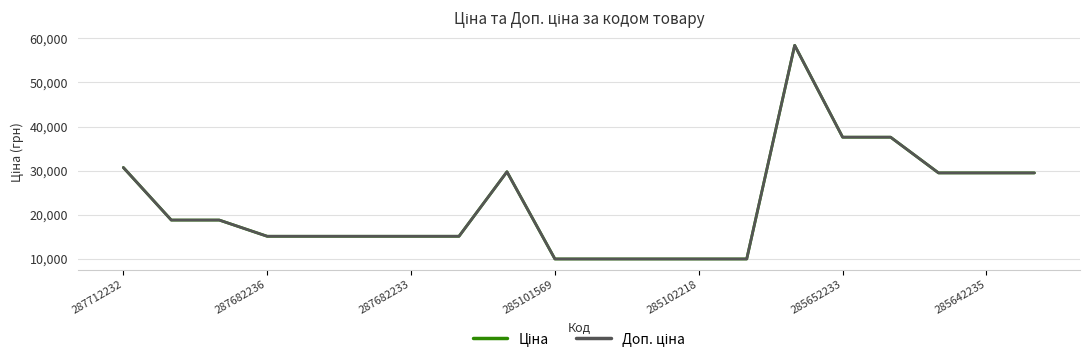

Which category has the highest value across all series?

14